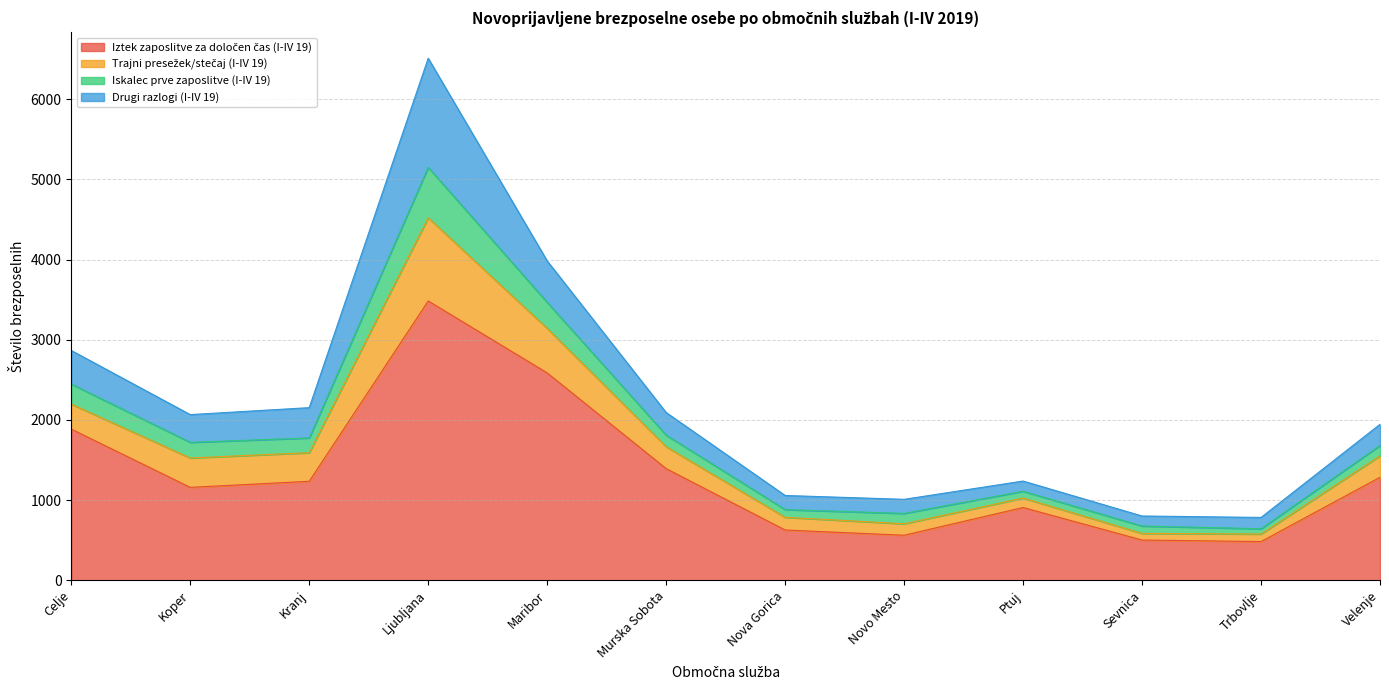

What is the label of the 12th point from the left?

Velenje